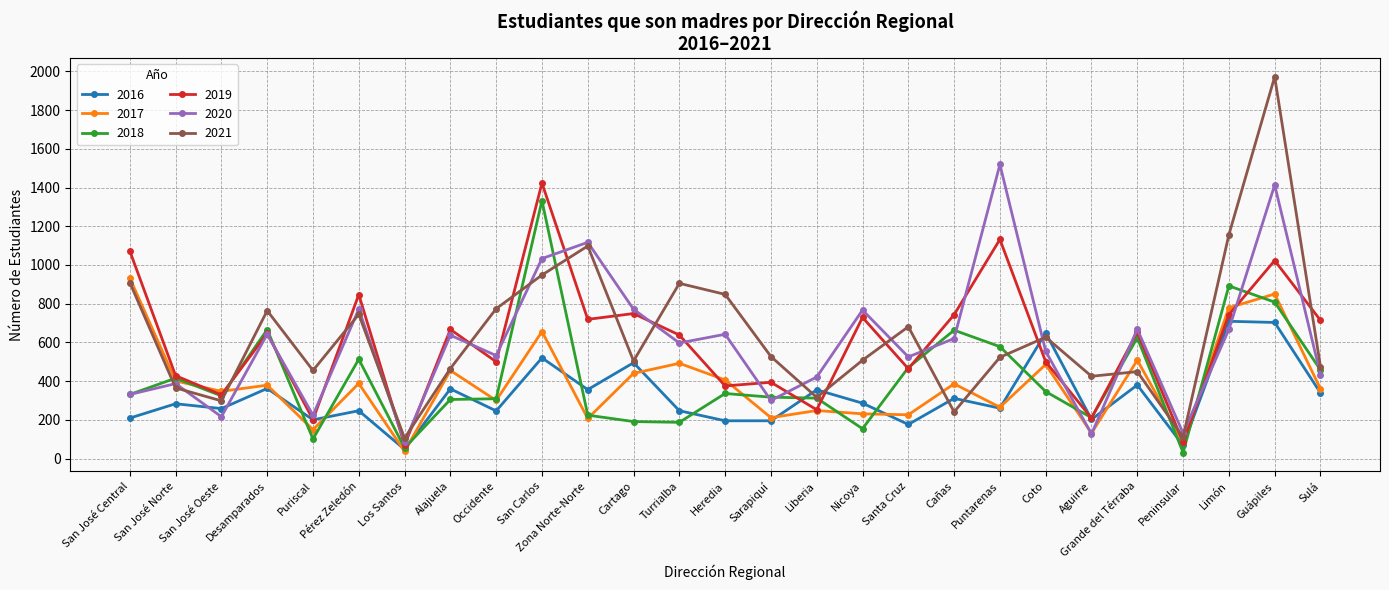

What is the sum of all 2021 values?

17194